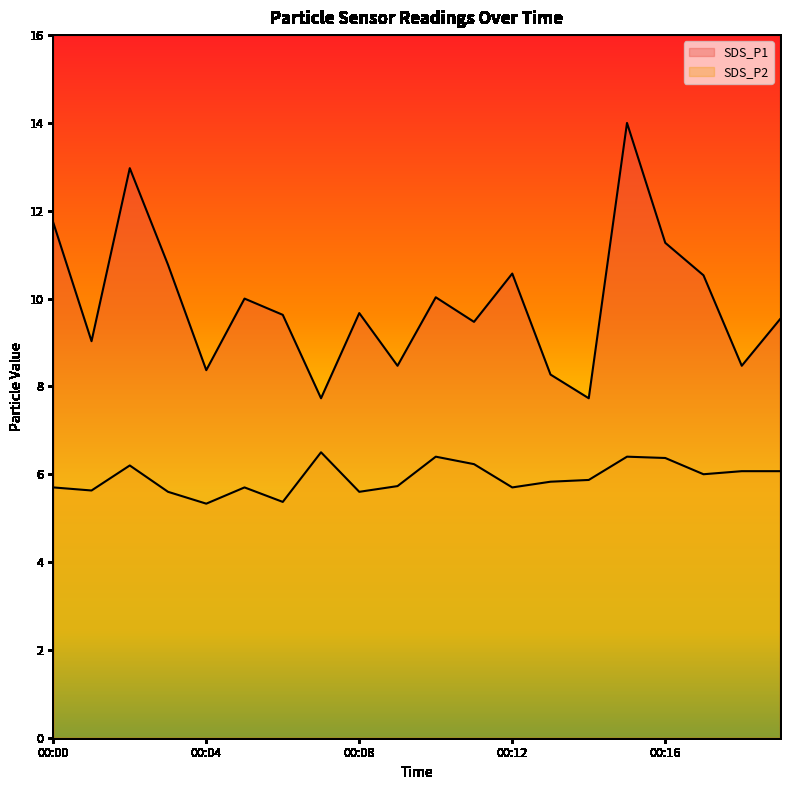

True or false: SDS_P2 and SDS_P1 intersect in this chart.

False